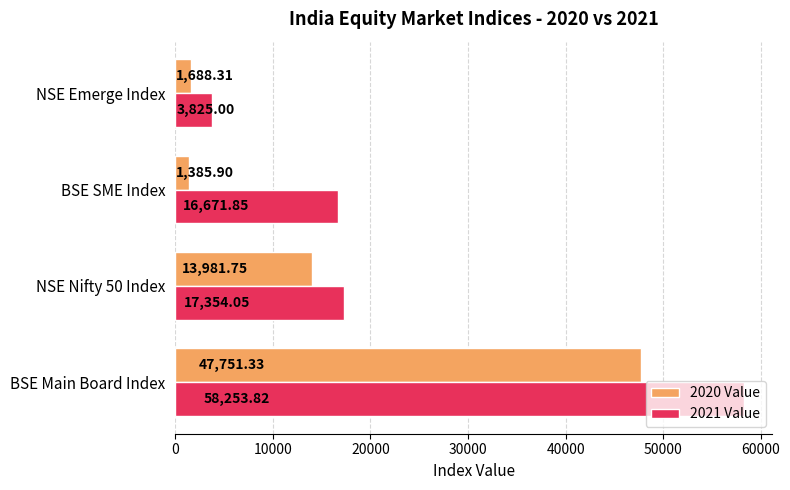

What is the difference between the 2021 Value values at BSE SME Index and NSE Nifty 50 Index?

682.2